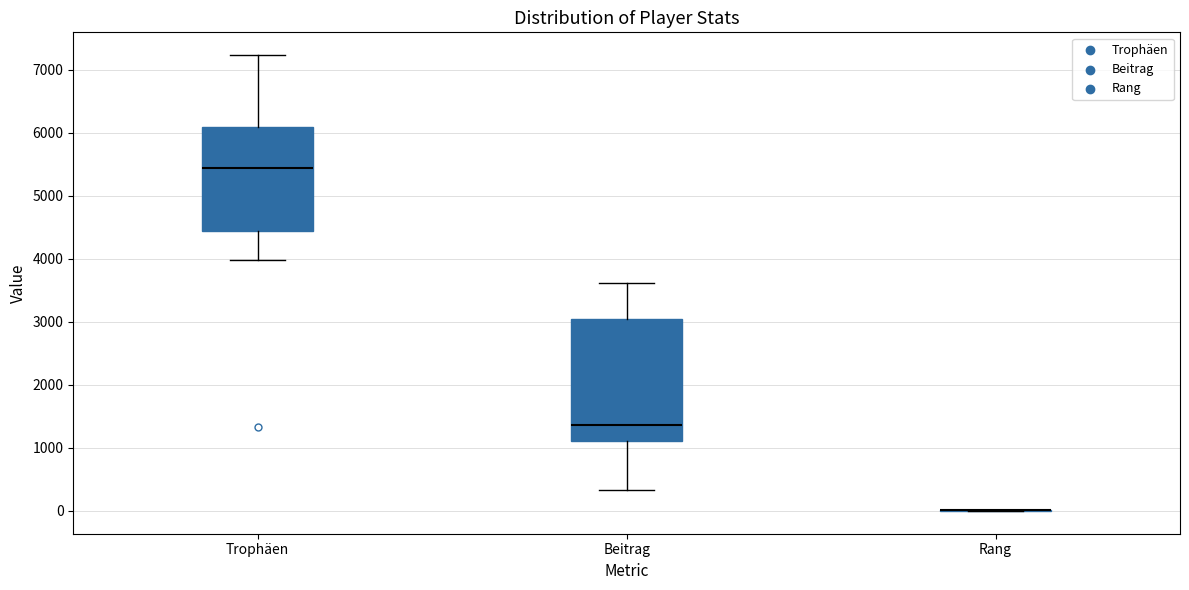

Reading left to right, read every box against the y-axis: the position of its median line, the range the box covers, and the ends of its whiskers. The values are not printed on the chart, so give them approximately, as read against the axis.

Trophäen: median 5400, box 4400 to 6100, whiskers 4000 to 7200
Beitrag: median 1400, box 1100 to 3000, whiskers 300 to 3600
Rang: box collapsed to a line at 0, whiskers 0 to 0